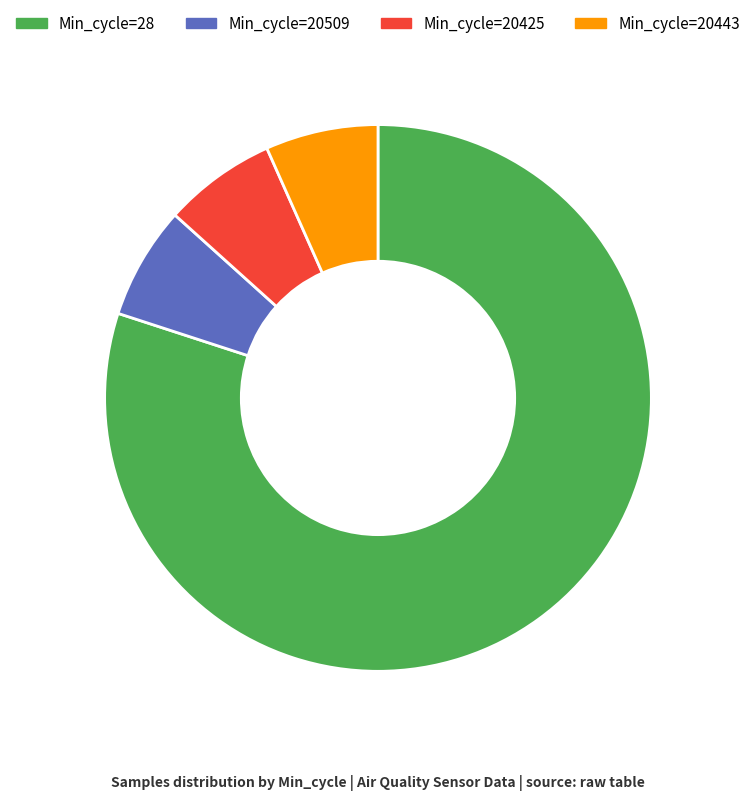

Is there any slice that represents more than half of the pie?

Yes